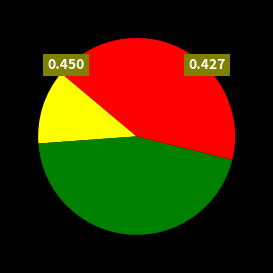

Is there any slice that represents more than half of the pie?

No